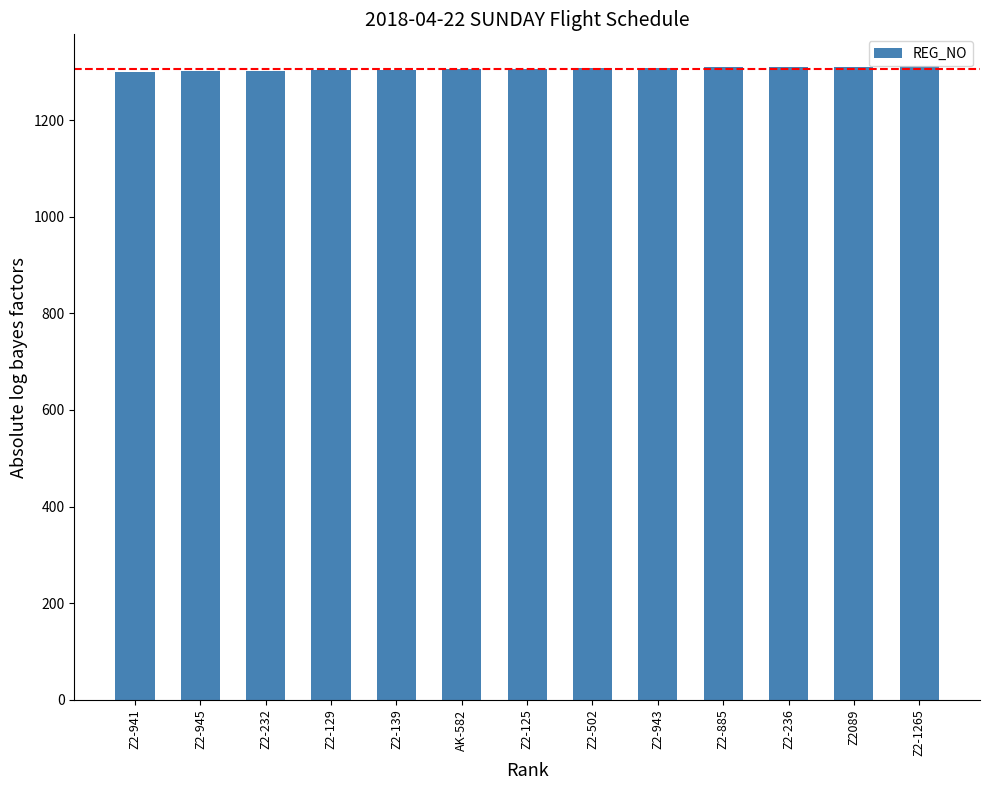

Does the chart contain stacked bars?

No